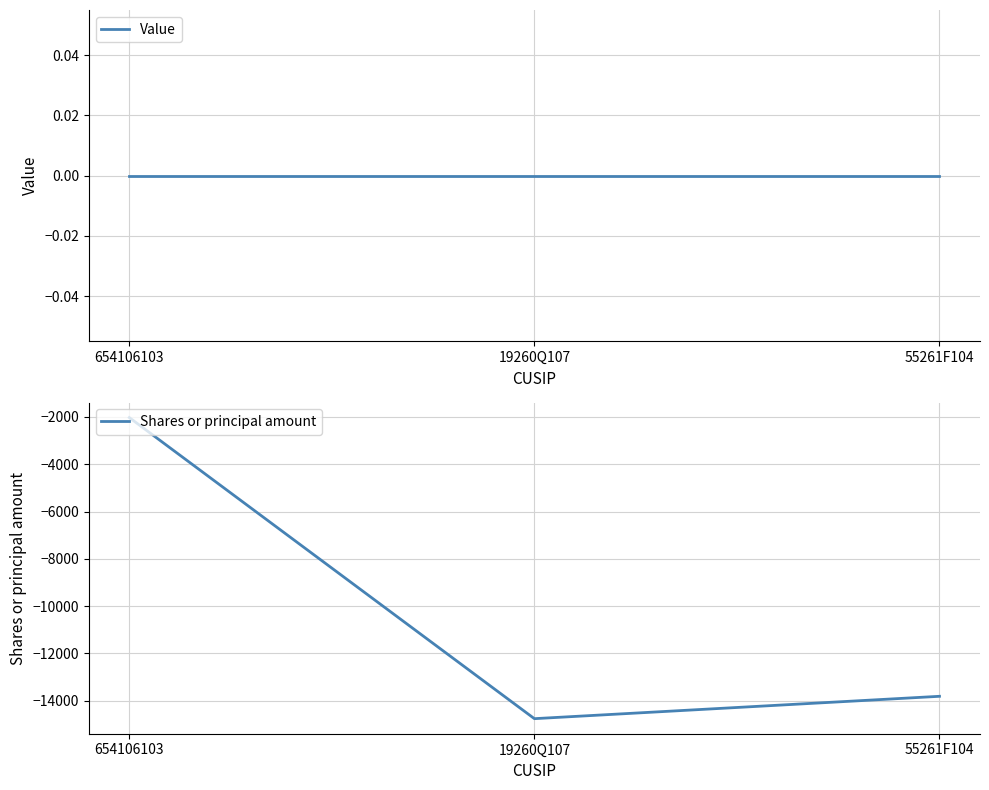

Rank the series by their maximum value, from highest to lowest.

Value, Shares or principal amount